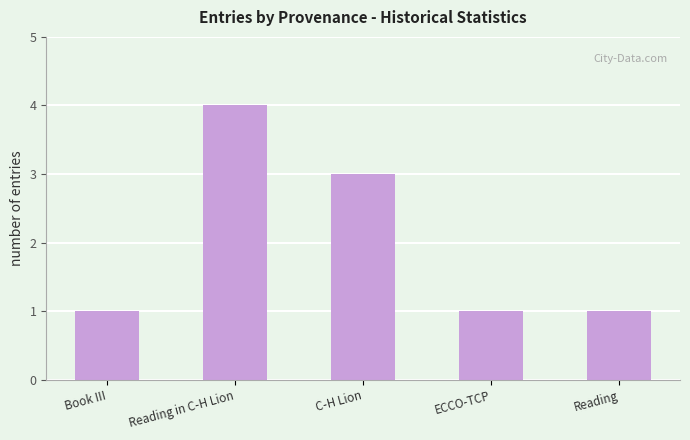

The chart shows a value of 3 at C-H Lion. True or false?

True